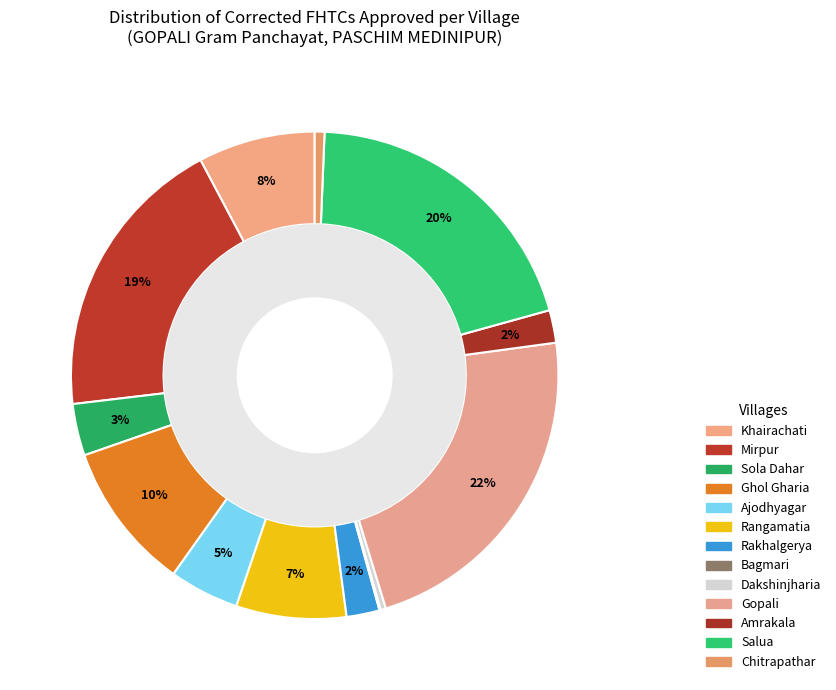

To the nearest percent, what percentage of the pie is Ghol Gharia?

10%